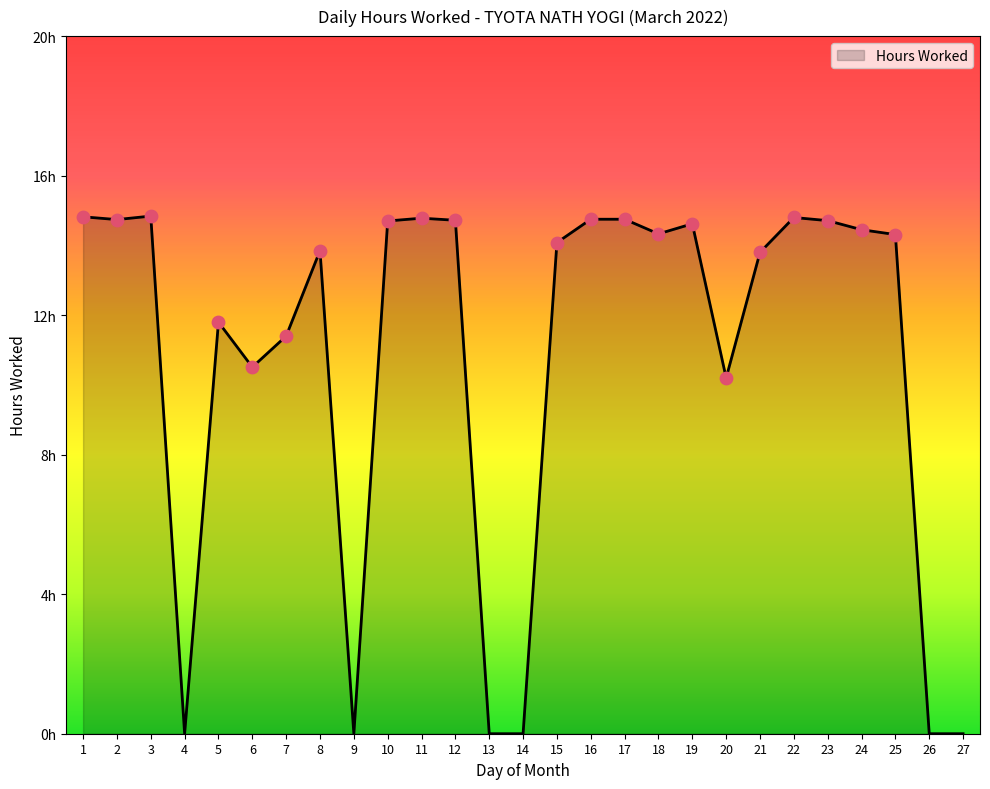

Which has a higher value, 16 or 27?

16